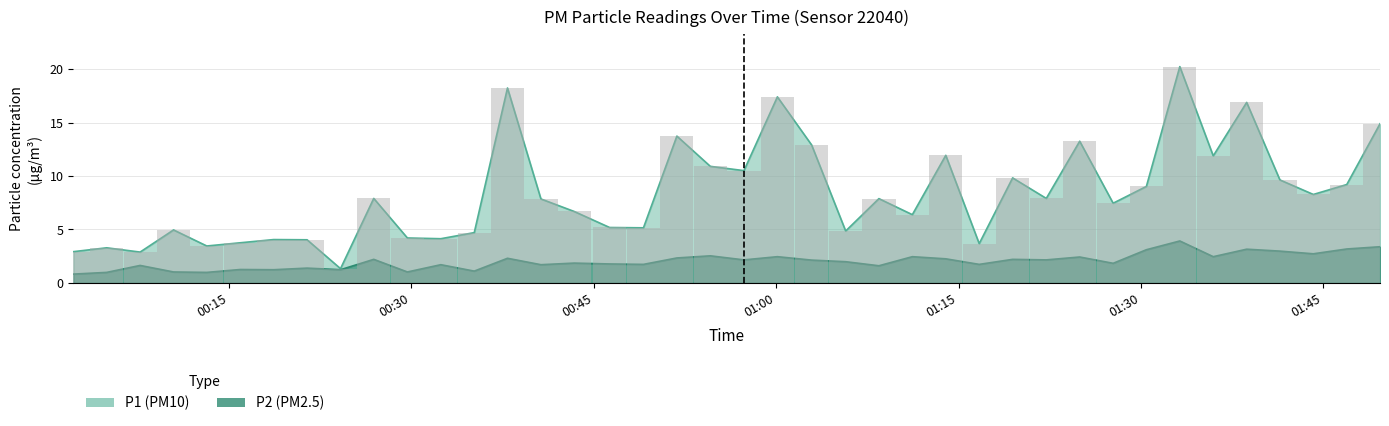

Reading left to right, transcribe all the data shown in this chart.

P1: 2.9	3.3	2.9	5.0	3.5	3.8	4.0	4.0	1.3	7.9	4.2	4.1	4.7	18.2	7.8	6.7	5.2	5.2	13.7	10.9	10.5	17.4	12.9	4.8	7.9	6.4	11.9	3.7	9.8	7.9	13.2	7.5	9.0	20.2	11.9	16.9	9.6	8.3	9.2	14.9
P2: 0.8	1.0	1.6	1.0	1.0	1.2	1.2	1.4	1.2	2.2	1.0	1.7	1.1	2.3	1.7	1.9	1.8	1.7	2.3	2.5	2.1	2.5	2.1	2.0	1.6	2.5	2.2	1.7	2.2	2.1	2.4	1.8	3.1	3.9	2.5	3.1	3.0	2.7	3.2	3.4